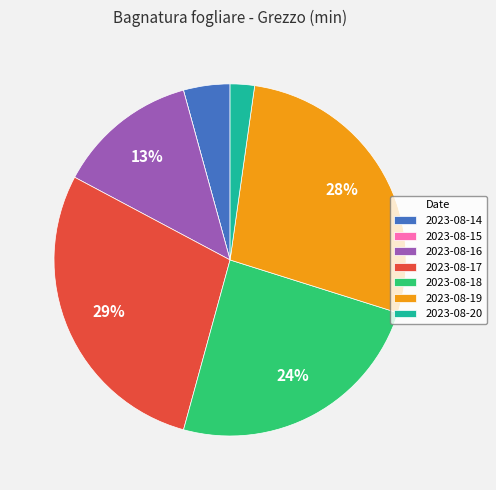

To the nearest percent, what portion does 2023-08-18 represent?

24%